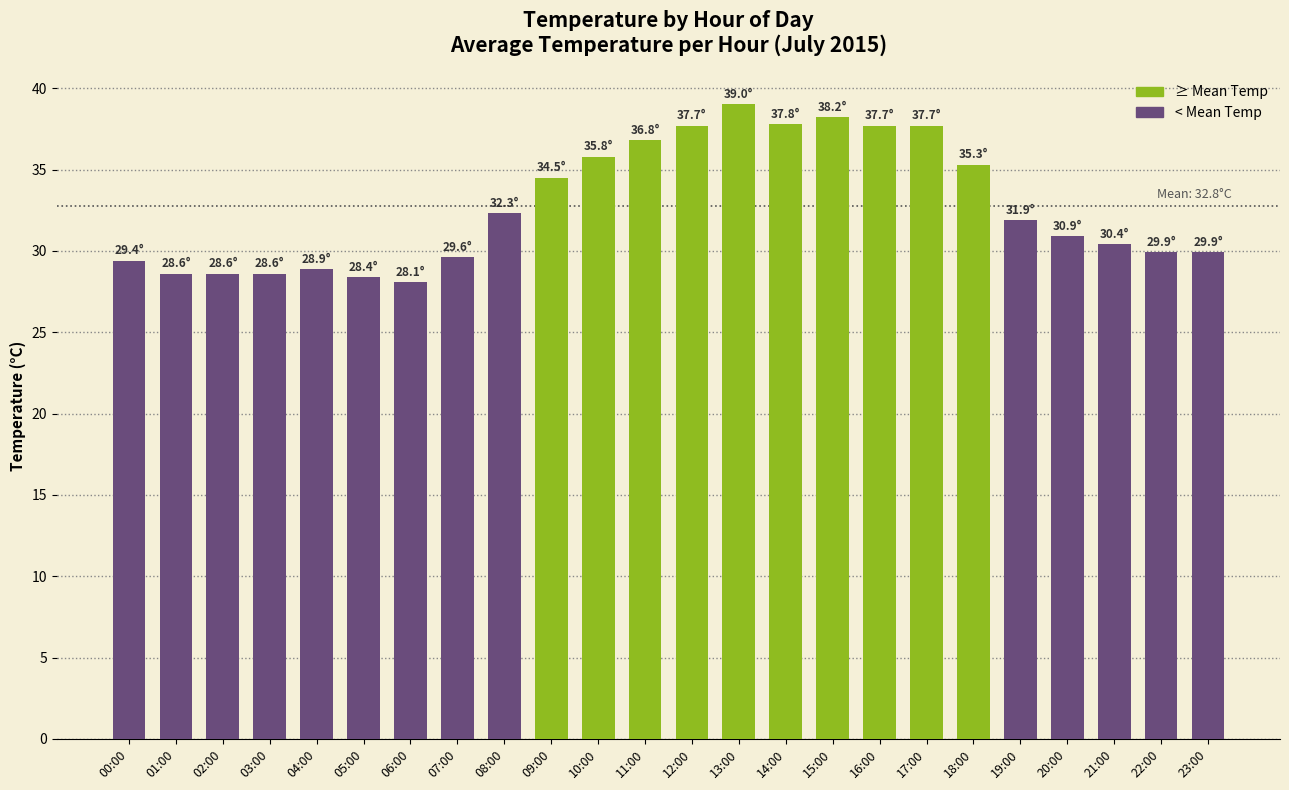

What is the sum of the values at 02:00 and 17:00?

66.3